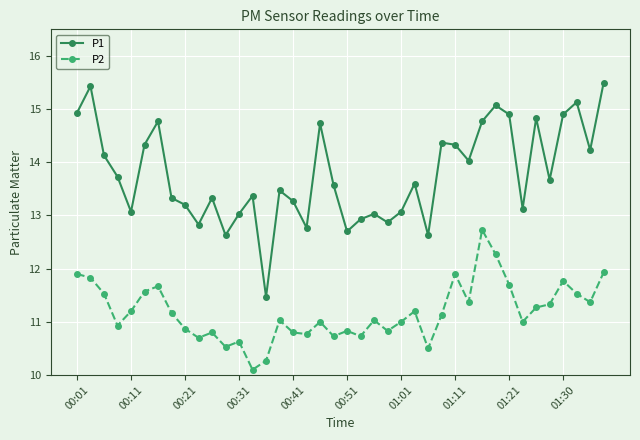

Which series has the widest spread of values?

P1